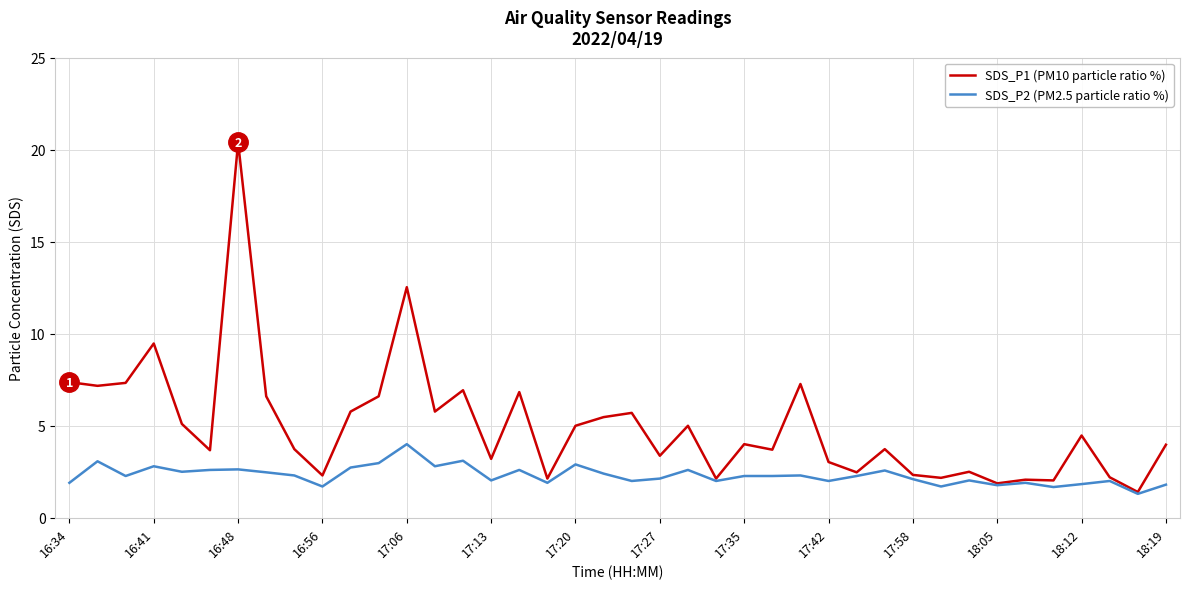

List the series in order of their overall mean, lowest first.

SDS_P2 (PM2.5 particle ratio %), SDS_P1 (PM10 particle ratio %)